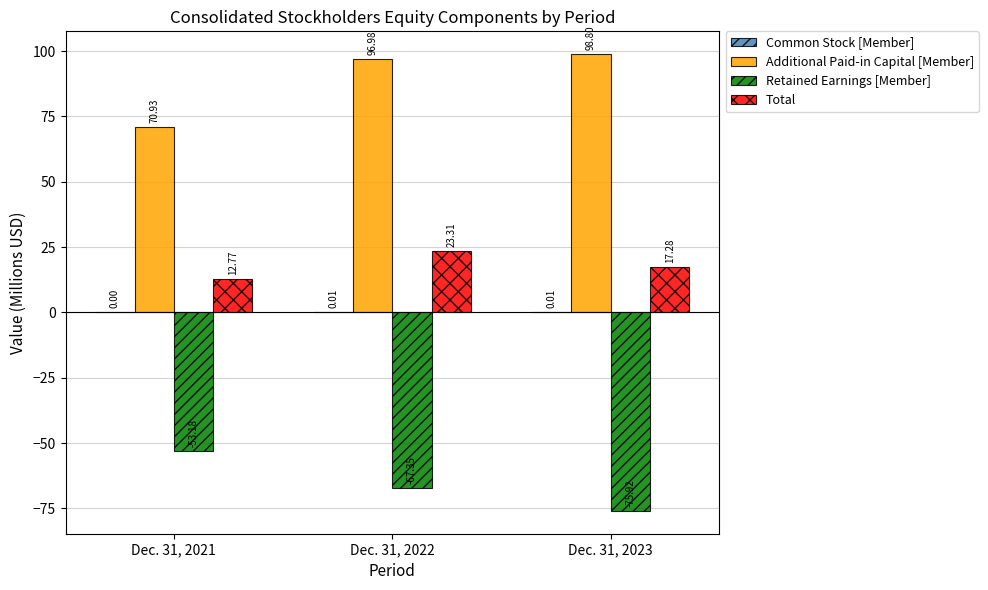

What is the sum of all Retained Earnings [Member] values?

-196.5